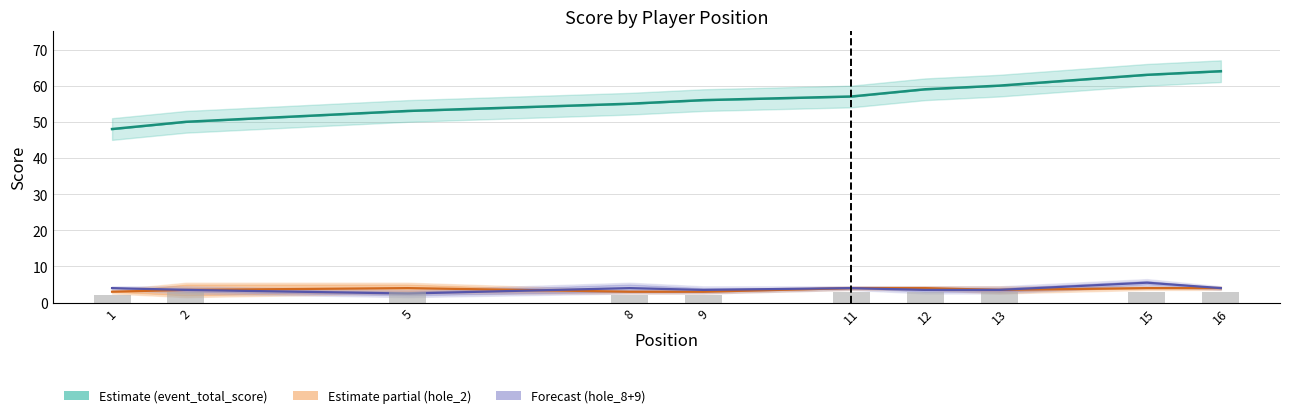

Which series has the largest range (max minus min)?

event_total_score